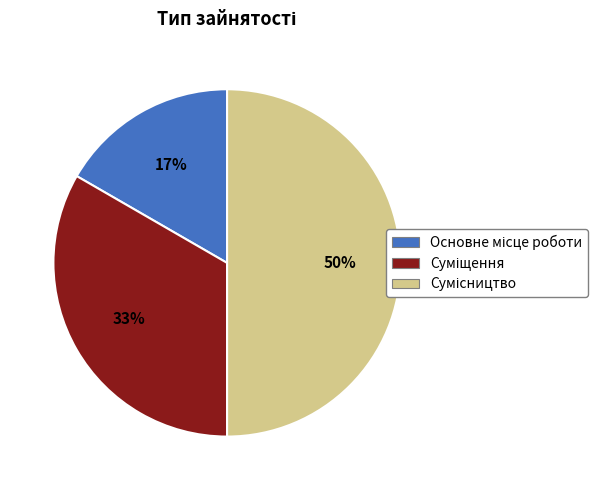

To the nearest percent, what is the difference between the largest and smallest slice percentages?

33%